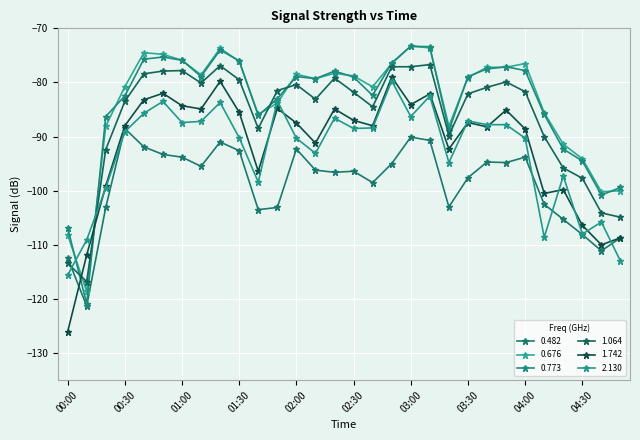

What is the difference between the second highest and minimum values in the 0.773 series?

47.5